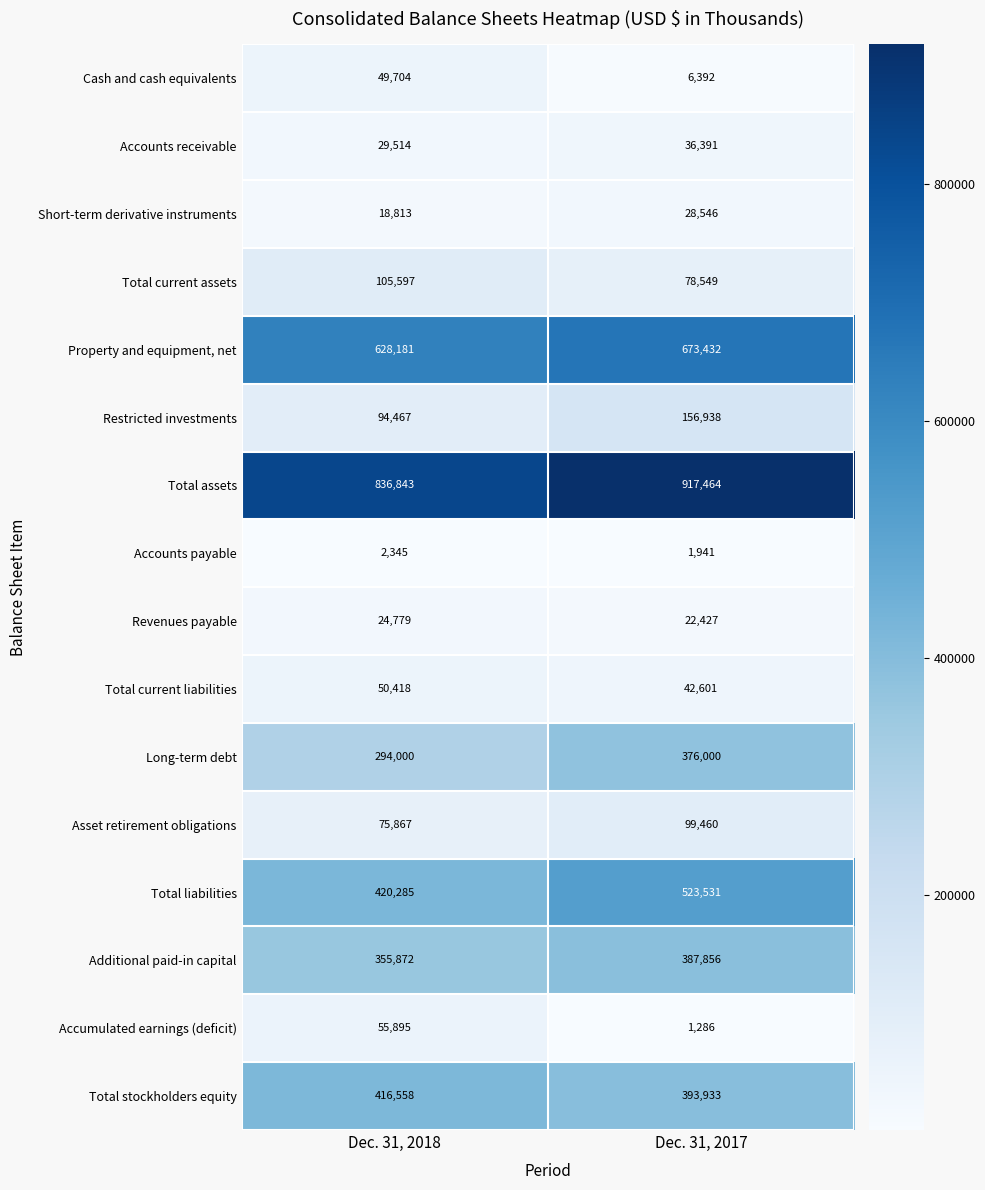

What is the highest value of the Total liabilities series?

523531